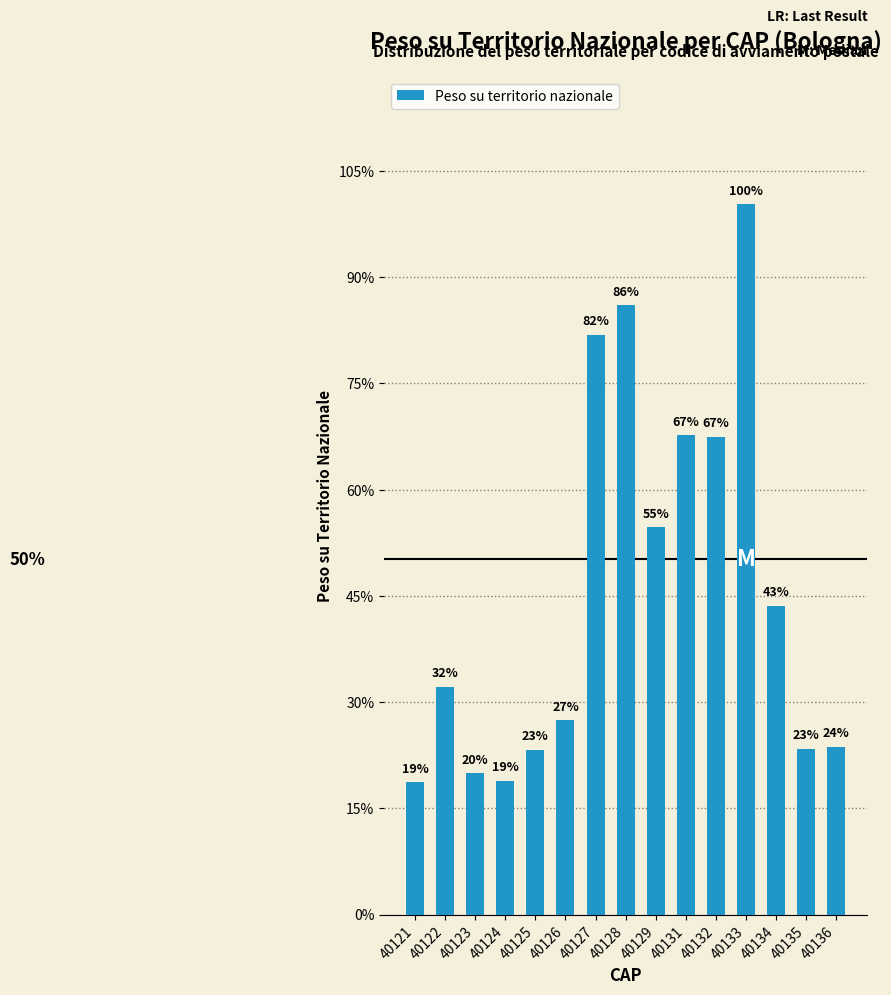

The value at 40132 is 0.0. True or false?

False